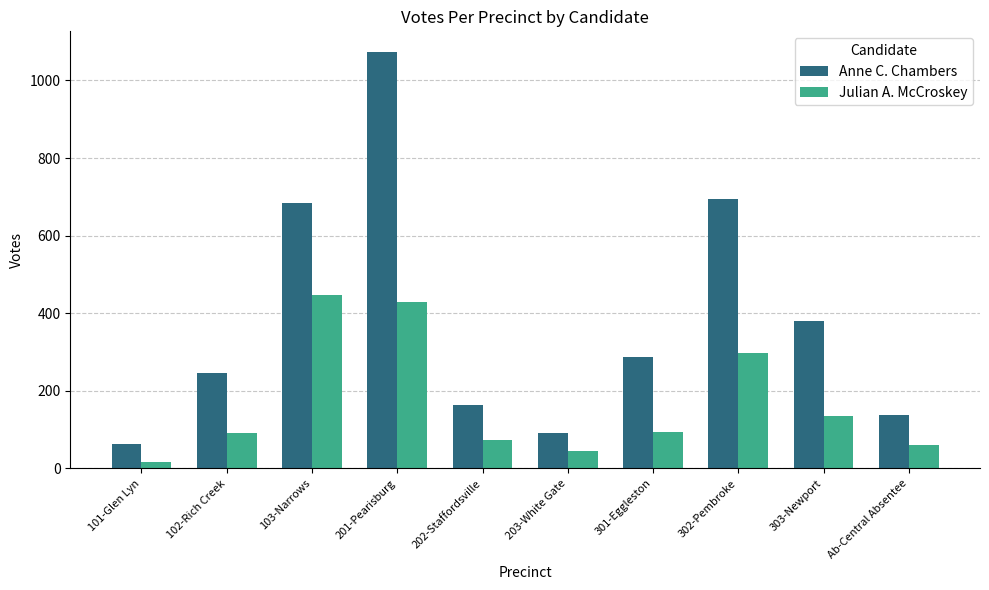

What is the difference between the second highest and minimum values in the Anne C. Chambers series?

632